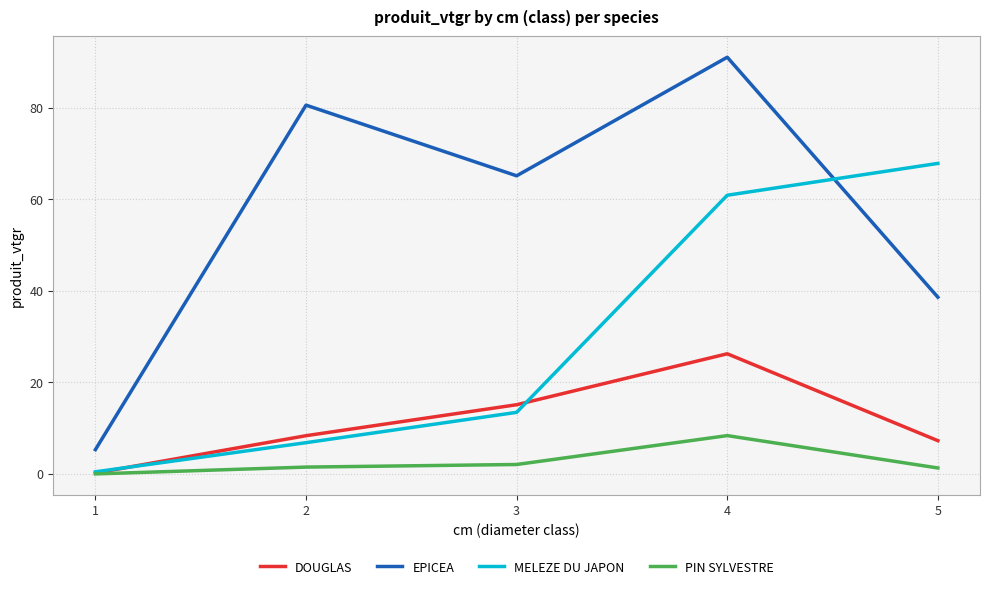

How many categories are shown in the chart?

5